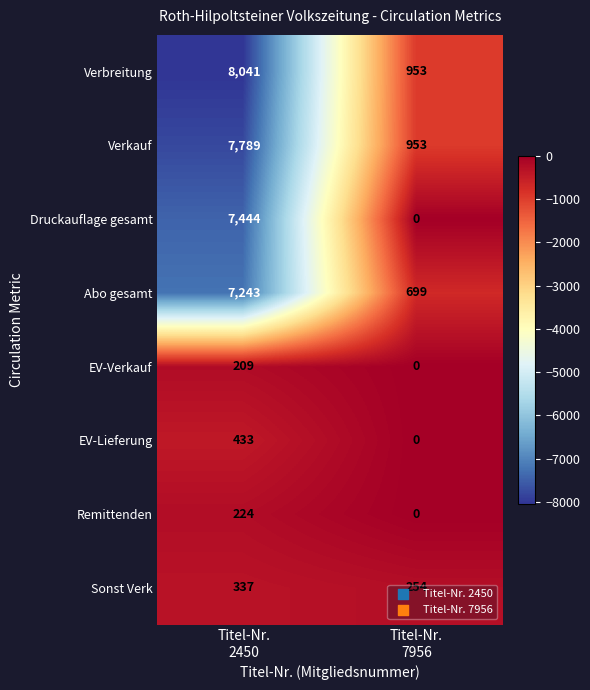

What is the difference between the maximum and minimum values in the Druckauflage gesamt series?

7444